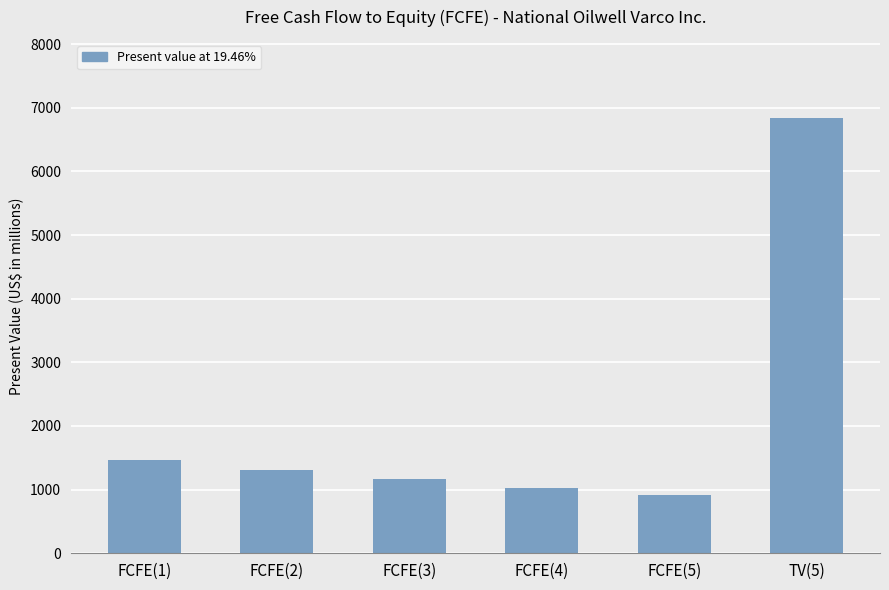

Between FCFE(2) and FCFE(3), which is larger?

FCFE(2)